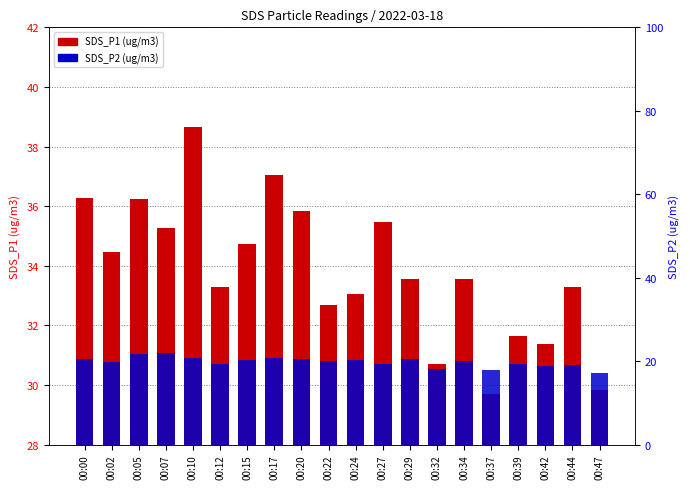

What are all the series names shown in the legend?

SDS_P1, SDS_P2